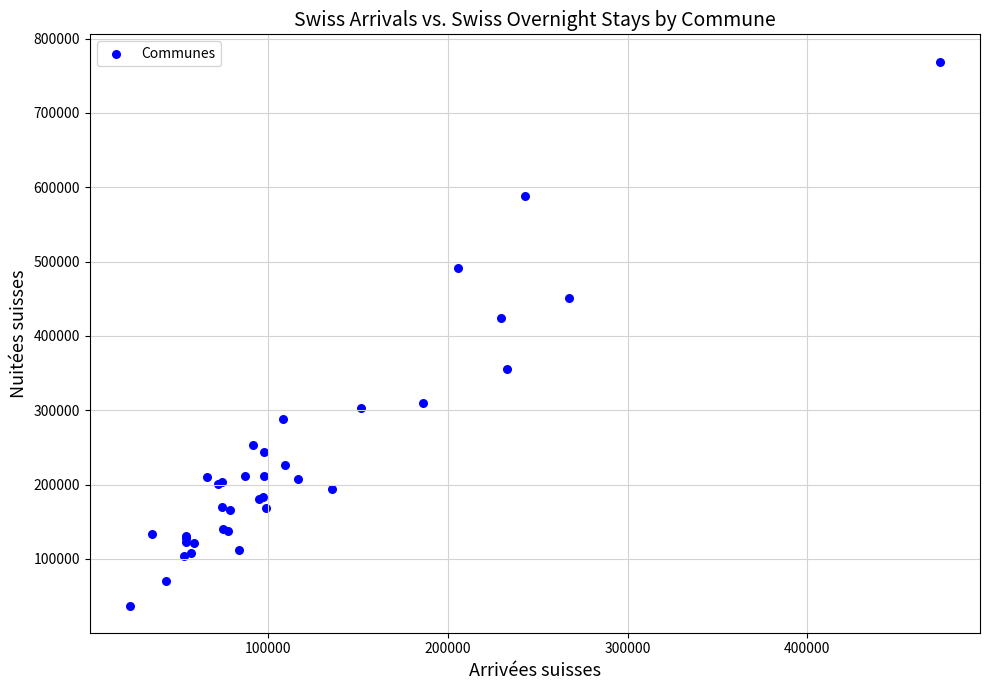

What Y value in the scatter plot is closest to 403273?

424726